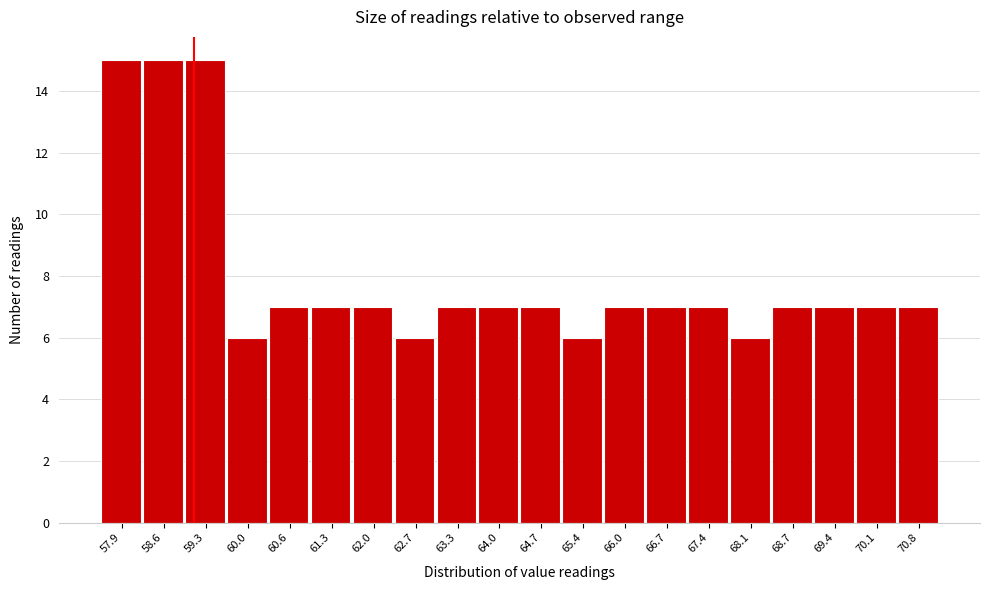

Reading left to right, list every bar in this chart as the range it spans on the x-axis followed by its height. Neither the bar edges nor the heights are printed on the chart, so give them approximately, as read against the axes.

57.6 to 58.3: 15
58.3 to 59.0: 15
59.0 to 59.6: 15
59.6 to 60.3: 6
60.3 to 61.0: 7
61.0 to 61.7: 7
61.7 to 62.3: 7
62.3 to 63.0: 6
63.0 to 63.7: 7
63.7 to 64.4: 7
64.4 to 65.0: 7
65.0 to 65.7: 6
65.7 to 66.4: 7
66.4 to 67.1: 7
67.1 to 67.7: 7
67.7 to 68.4: 6
68.4 to 69.1: 7
69.1 to 69.8: 7
69.8 to 70.4: 7
70.4 to 71.1: 7